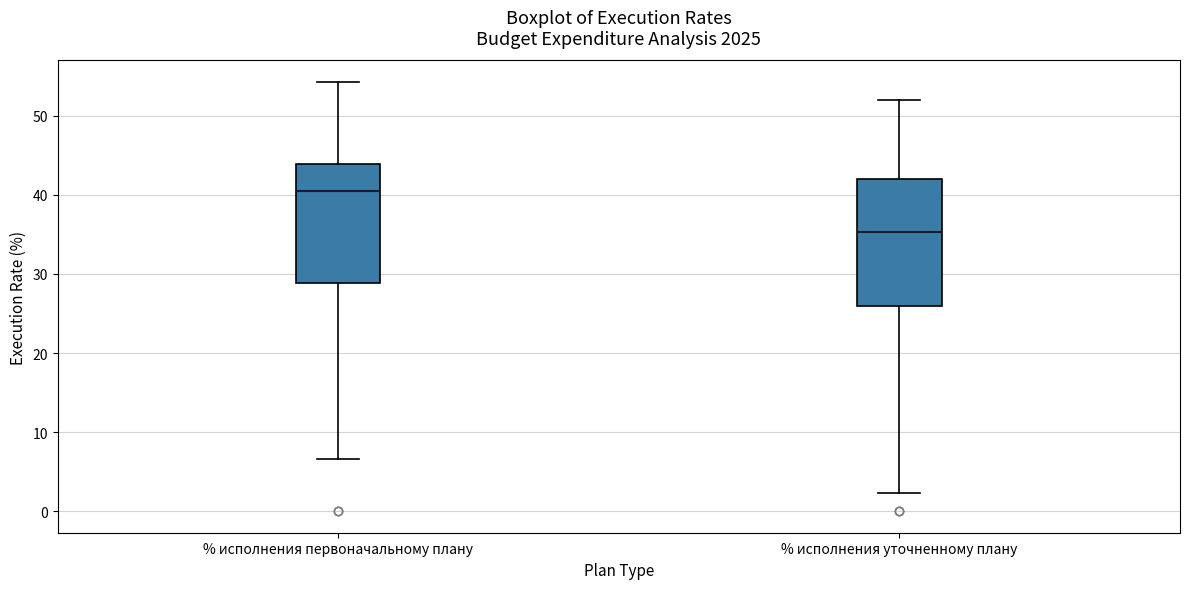

Reading left to right, transcribe this box plot: for each box, give where its median line is, the range the box spans, and where its two whiskers end, as read against the y-axis. The values are not printed on the chart, so give them approximately, as read against the axis.

% исполнения первоначальному плану: median 40, box 29 to 44, whiskers 7 to 54
% исполнения уточненному плану: median 35, box 26 to 42, whiskers 2 to 52